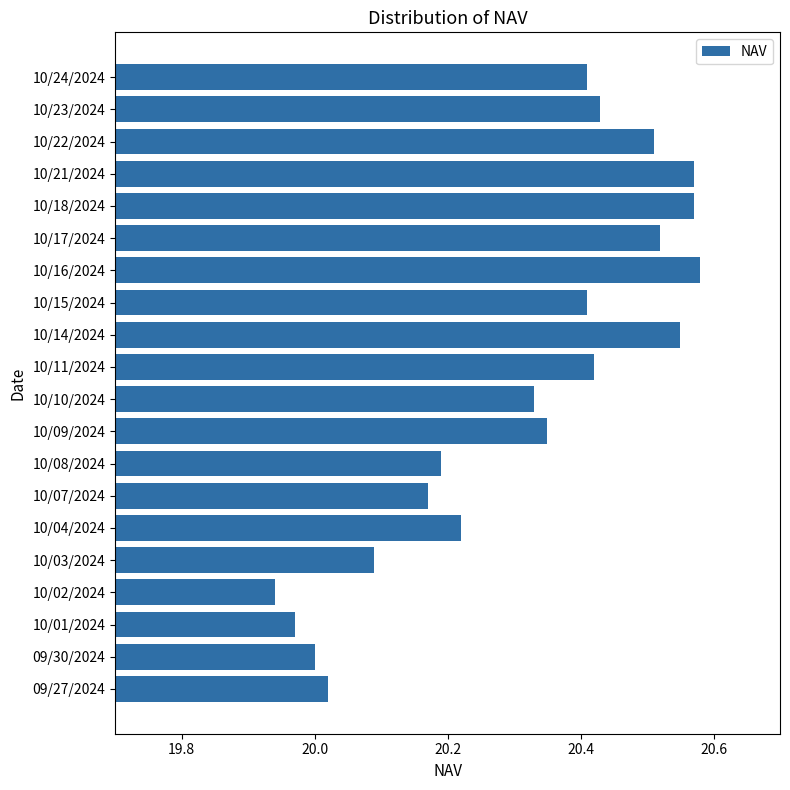

How many bars are there in total?

20